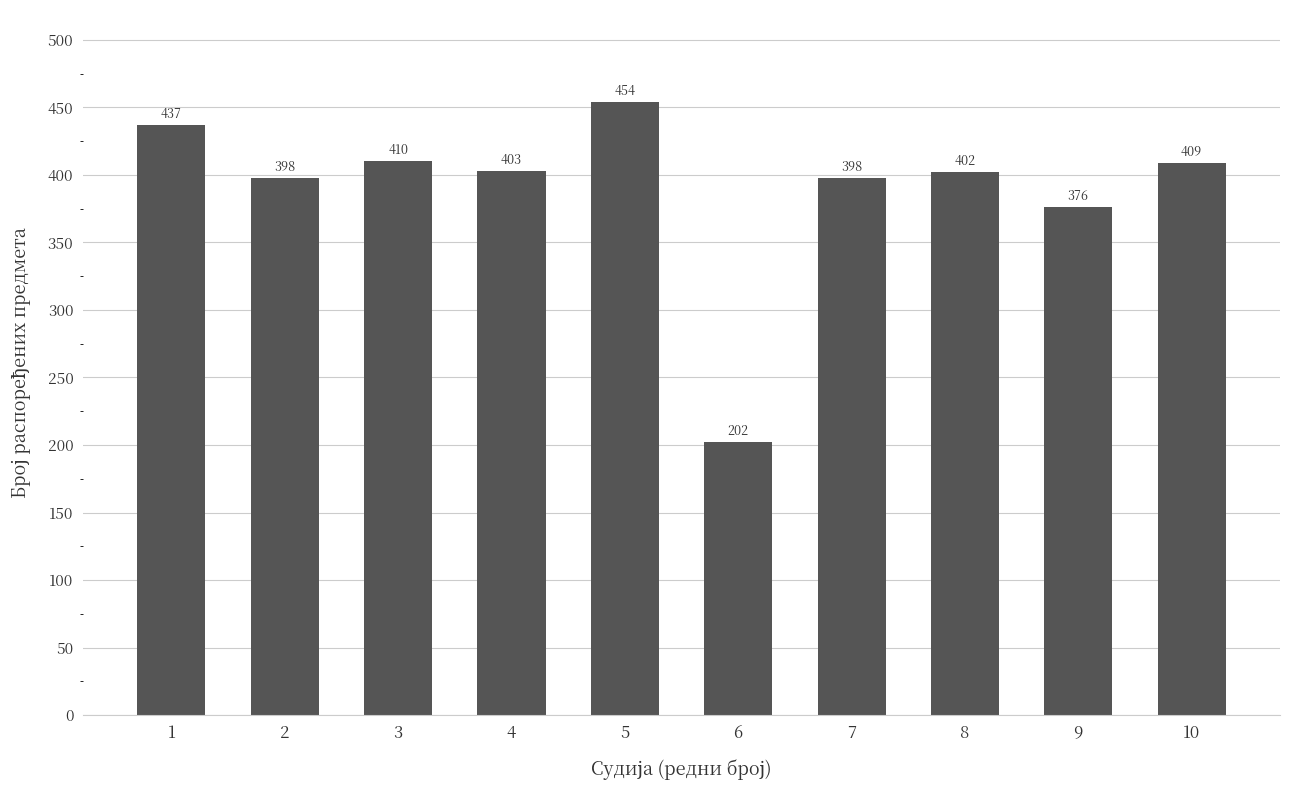

Reading left to right, transcribe all the data shown in this chart.

437	398	410	403	454	202	398	402	376	409